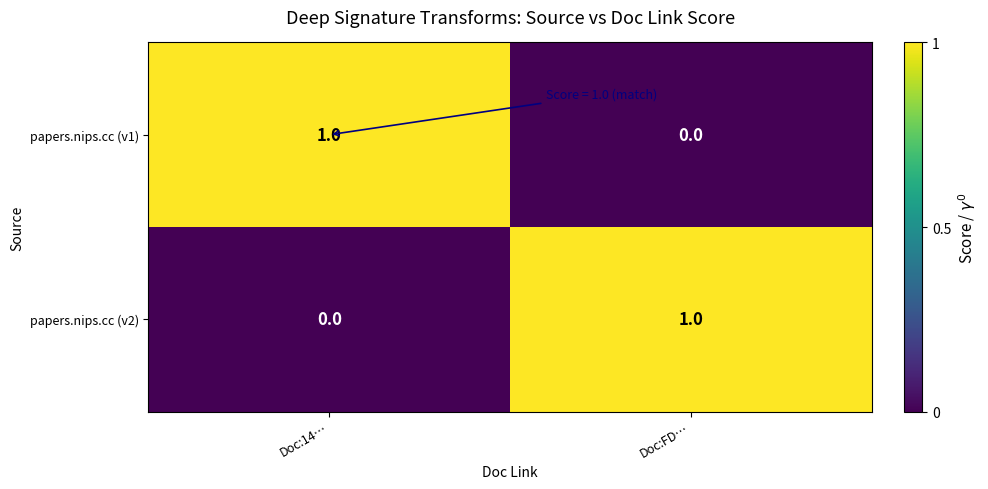

Rank the series at Doc:14… from lowest to highest value.

papers.nips.cc (v2), papers.nips.cc (v1)